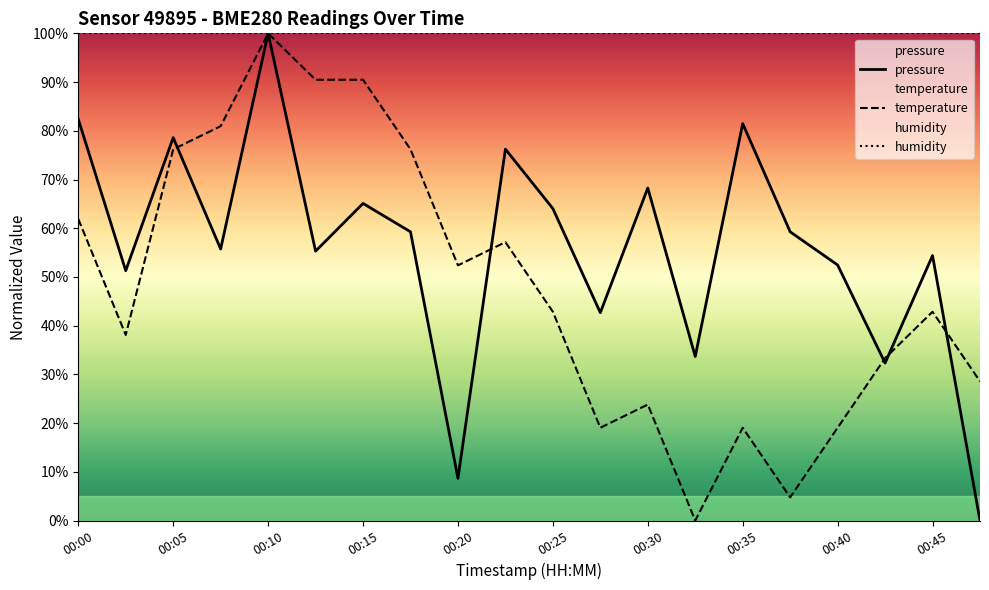

At which category is the sum across all series the highest?

00:10